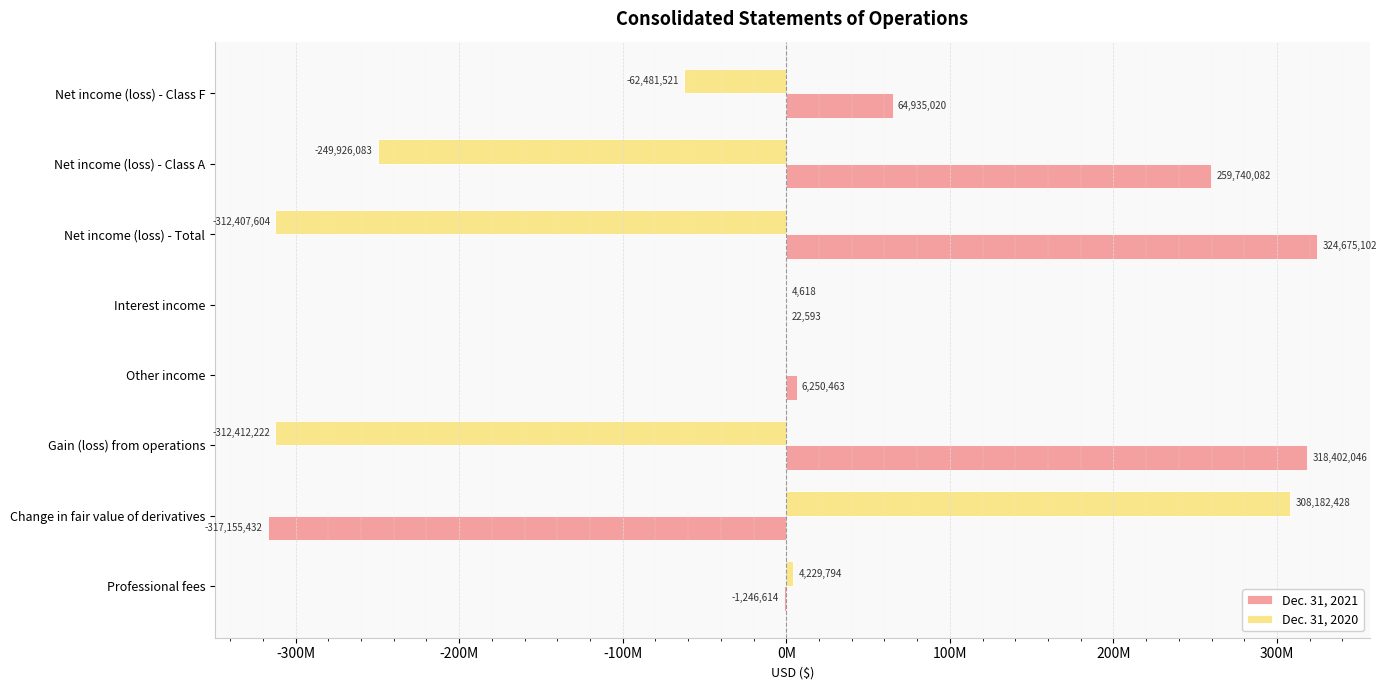

What is the maximum value for Dec. 31, 2020?

308182428